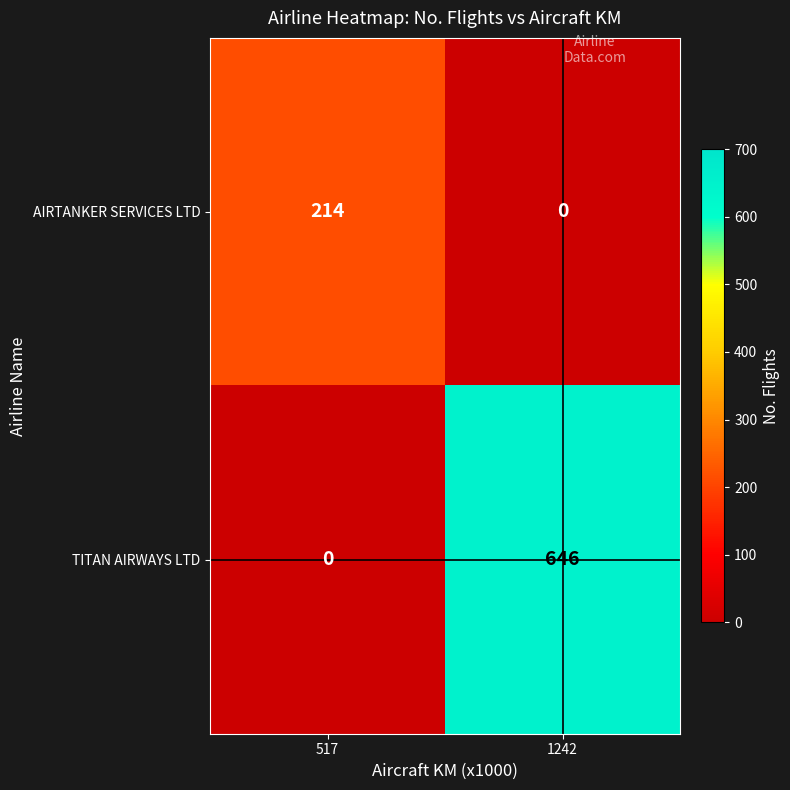

What is the total value across all series at 1242?

646